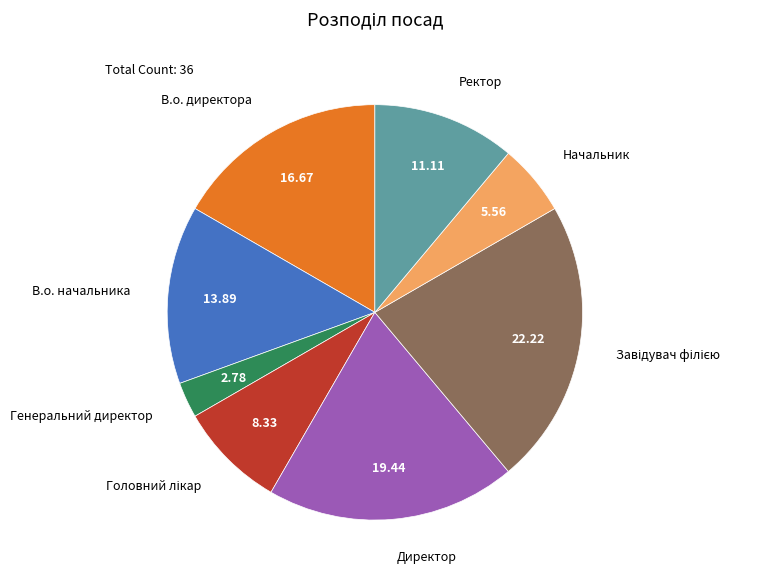

Count the number of slices in the pie.

8